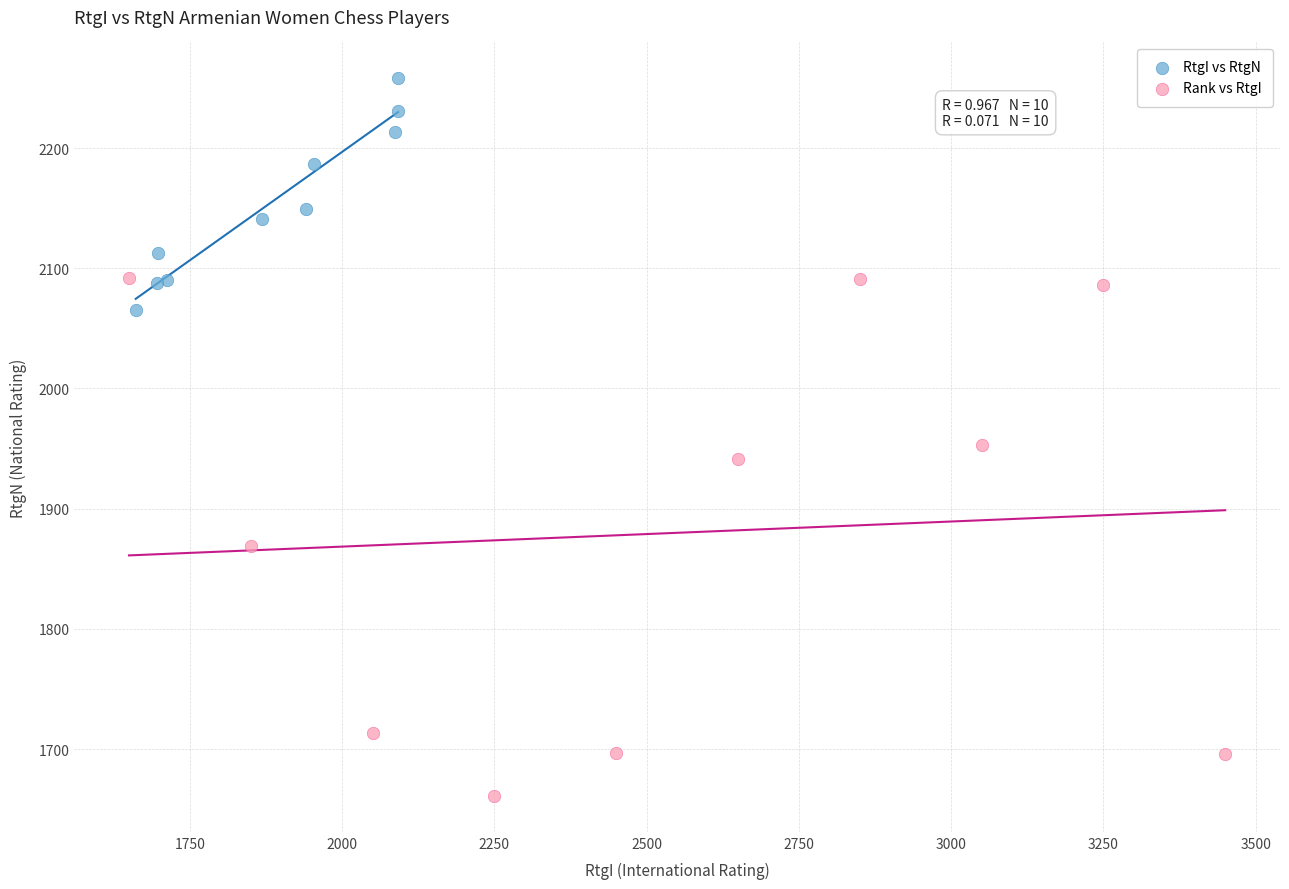

Which series has the widest spread of Y values?

Rank vs RtgI